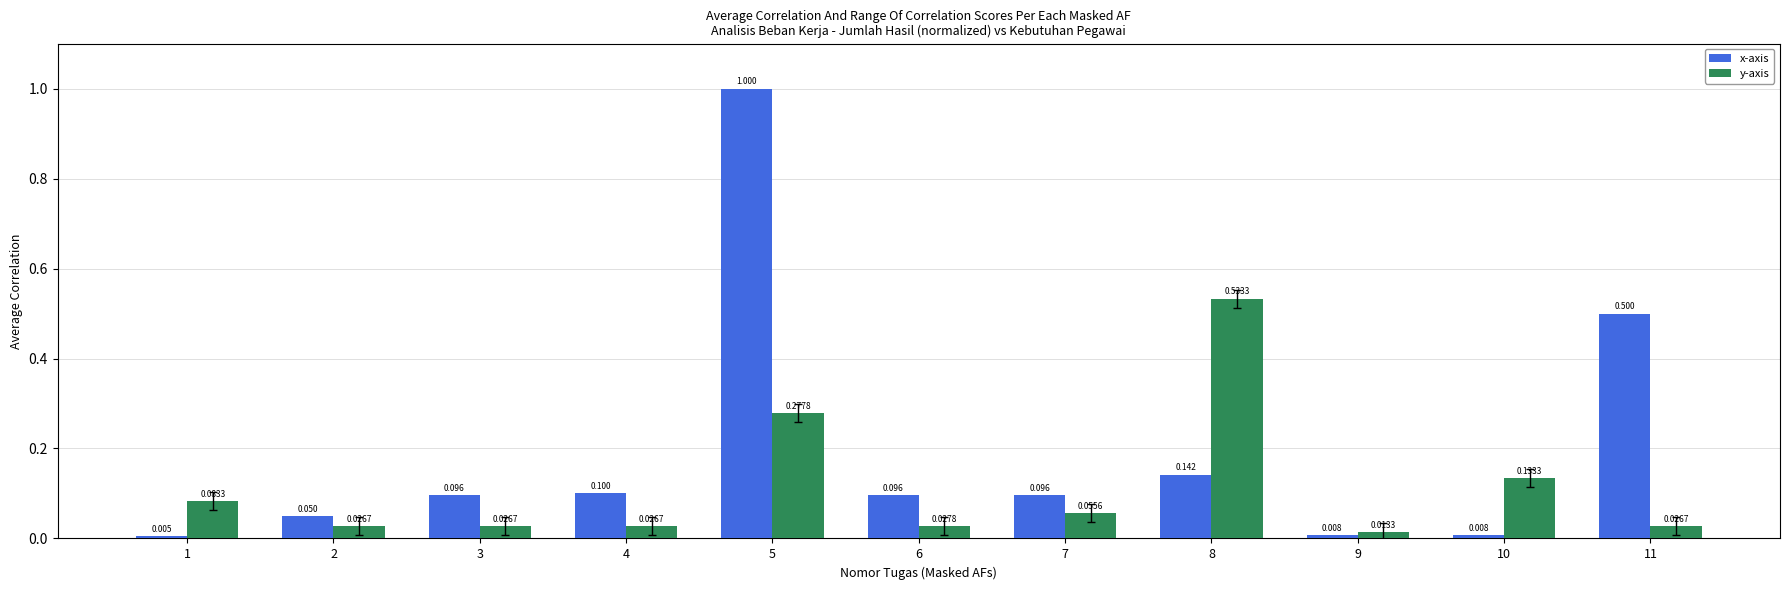

What is the value of the y-axis bar at the 8th from the left?

0.5